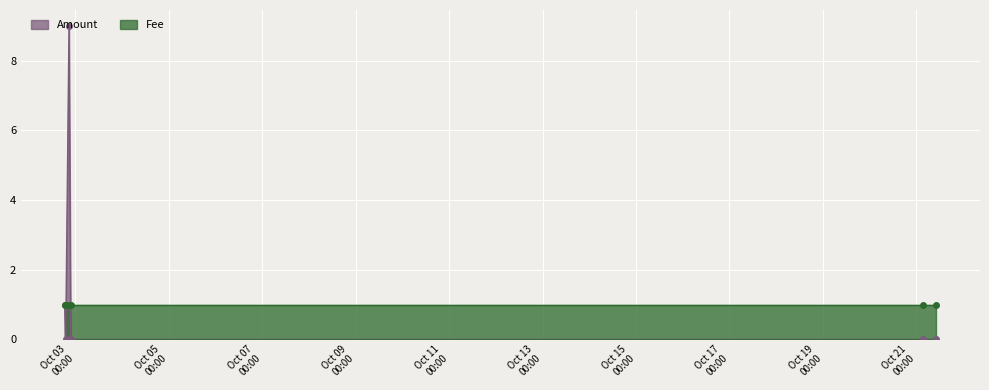

How many intersections are there between Amount and Fee?

2